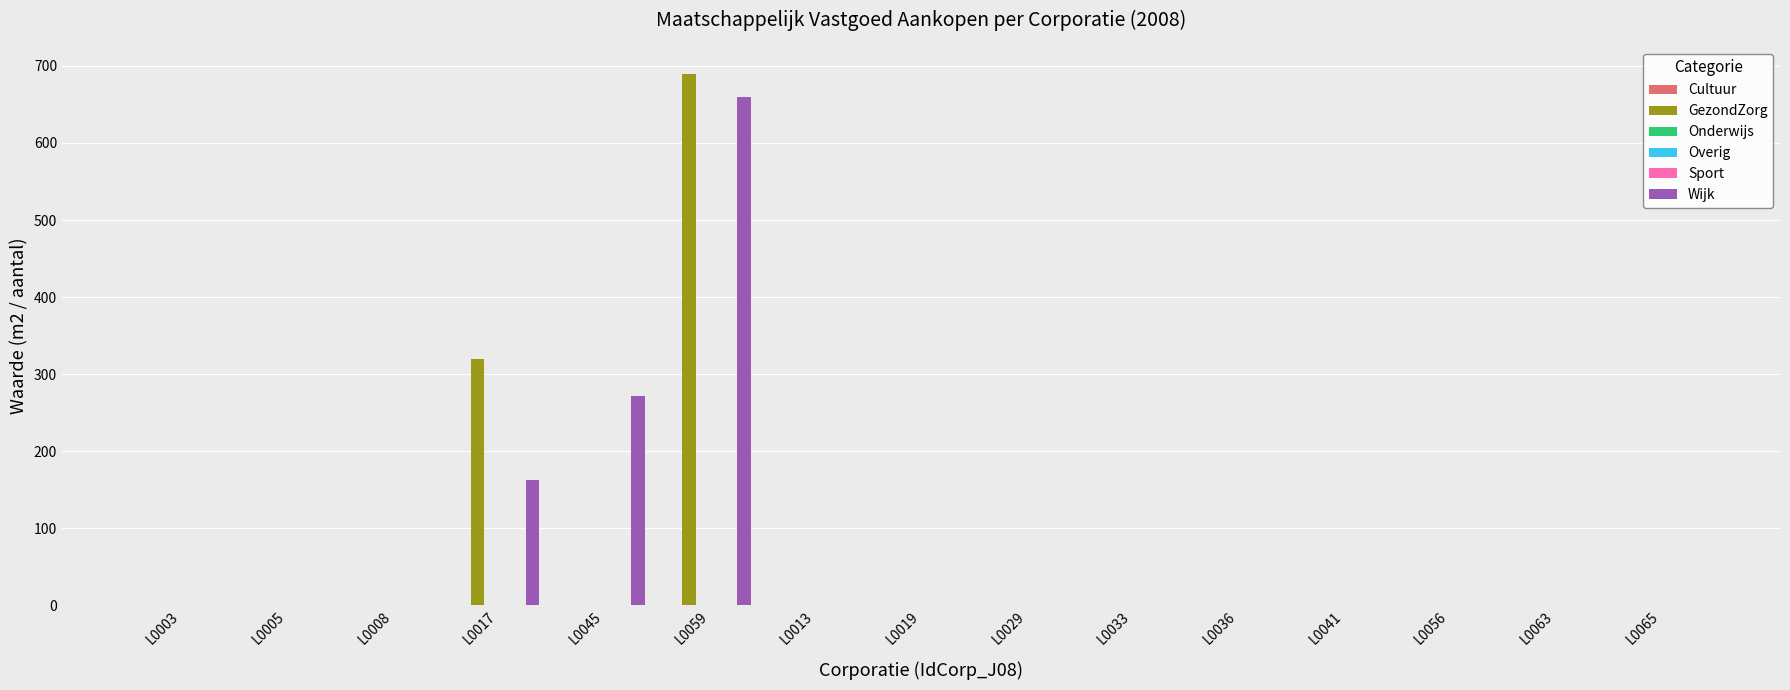

Reading left to right, what are all the values shown in this chart?

Cultuur: L0003=0	L0005=0	L0008=0	L0017=0	L0045=0	L0059=0	L0013=0	L0019=0	L0029=0	L0033=0	L0036=0	L0041=0	L0056=0	L0063=0	L0065=0
GezondZorg: L0003=0	L0005=0	L0008=0	L0017=320	L0045=0	L0059=690	L0013=0	L0019=0	L0029=0	L0033=0	L0036=0	L0041=0	L0056=0	L0063=0	L0065=0
Onderwijs: L0003=0	L0005=0	L0008=0	L0017=0	L0045=0	L0059=0	L0013=0	L0019=0	L0029=0	L0033=0	L0036=0	L0041=0	L0056=0	L0063=0	L0065=0
Overig: L0003=0	L0005=0	L0008=0	L0017=0	L0045=0	L0059=0	L0013=0	L0019=0	L0029=0	L0033=0	L0036=0	L0041=0	L0056=0	L0063=0	L0065=0
Sport: L0003=0	L0005=0	L0008=0	L0017=0	L0045=0	L0059=0	L0013=0	L0019=0	L0029=0	L0033=0	L0036=0	L0041=0	L0056=0	L0063=0	L0065=0
Wijk: L0003=0	L0005=0	L0008=0	L0017=163	L0045=272	L0059=659	L0013=0	L0019=0	L0029=0	L0033=0	L0036=0	L0041=0	L0056=0	L0063=0	L0065=0